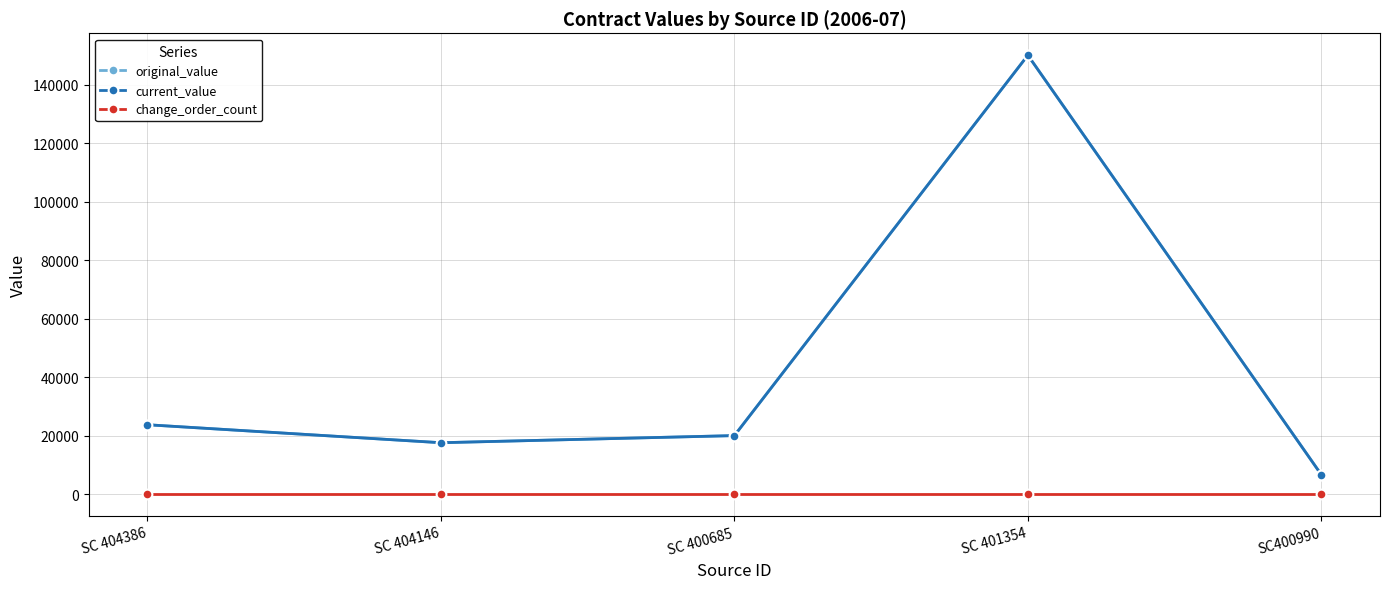

Rank the series at SC 404386 from highest to lowest value.

original_value, current_value, change_order_count